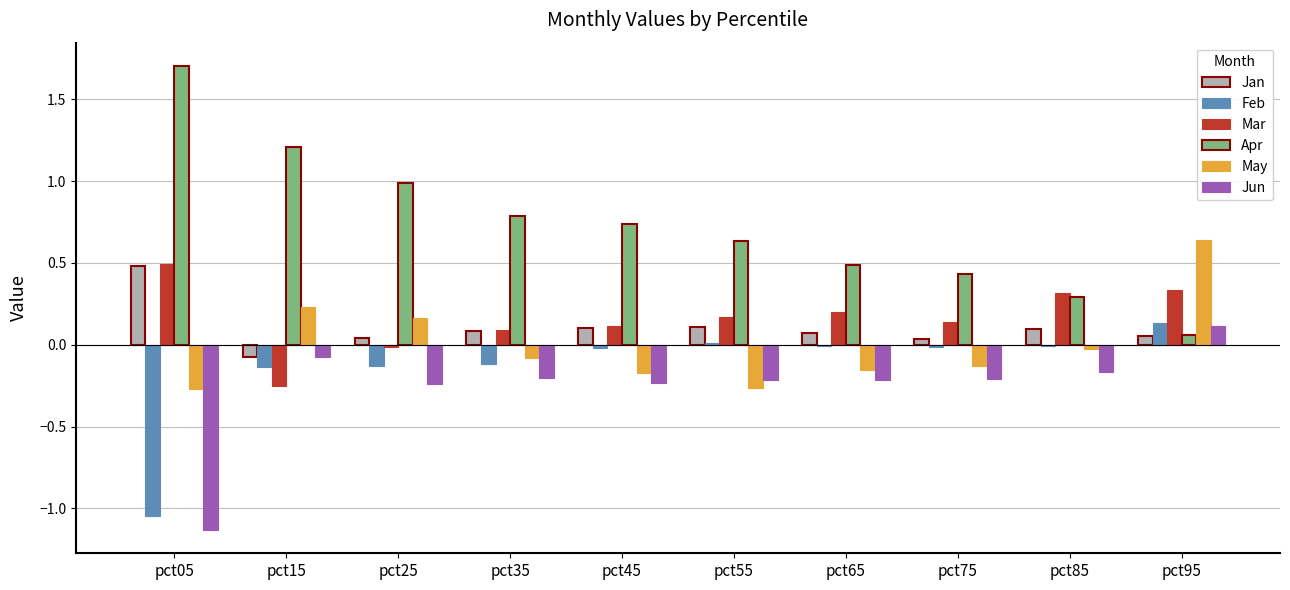

At which category is the sum across all series the highest?

pct95